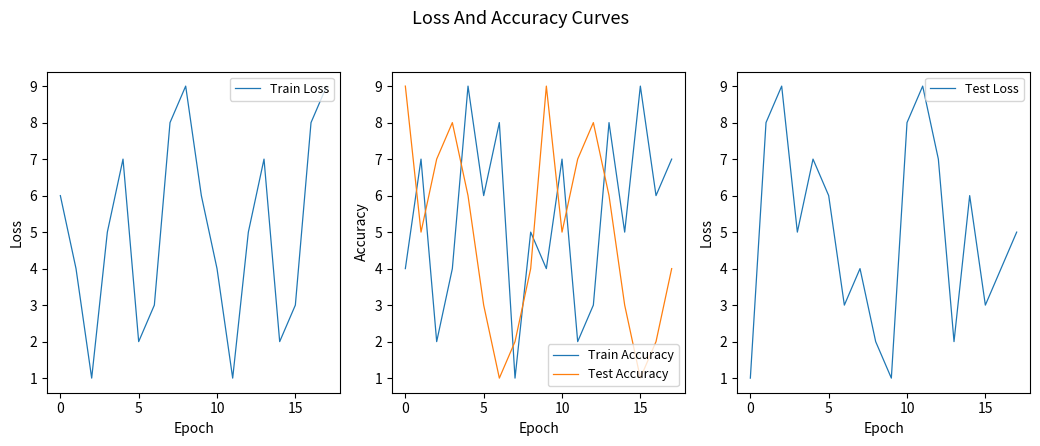

Reading left to right, extract all data points from this chart.

Train Loss: 6	4	1	5	7	2	3	8	9	6	4	1	5	7	2	3	8	9
Train Accuracy: 4	7	2	4	9	6	8	1	5	4	7	2	3	8	5	9	6	7
Test Accuracy: 9	5	7	8	6	3	1	2	4	9	5	7	8	6	3	1	2	4
Test Loss: 1	8	9	5	7	6	3	4	2	1	8	9	7	2	6	3	4	5